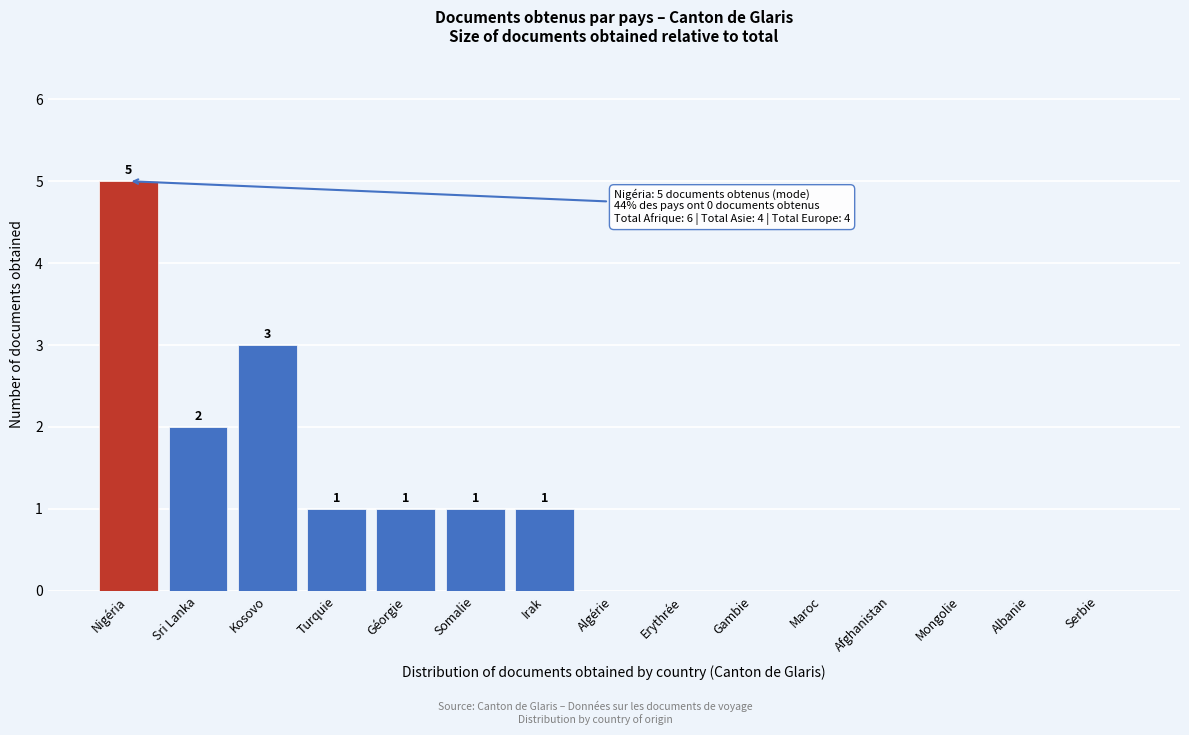

Reading left to right, list all the values displayed in this chart.

Nigéria=5	Sri Lanka=2	Kosovo=3	Turquie=1	Géorgie=1	Somalie=1	Irak=1	Algérie=0	Erythrée=0	Gambie=0	Maroc=0	Afghanistan=0	Mongolie=0	Albanie=0	Serbie=0